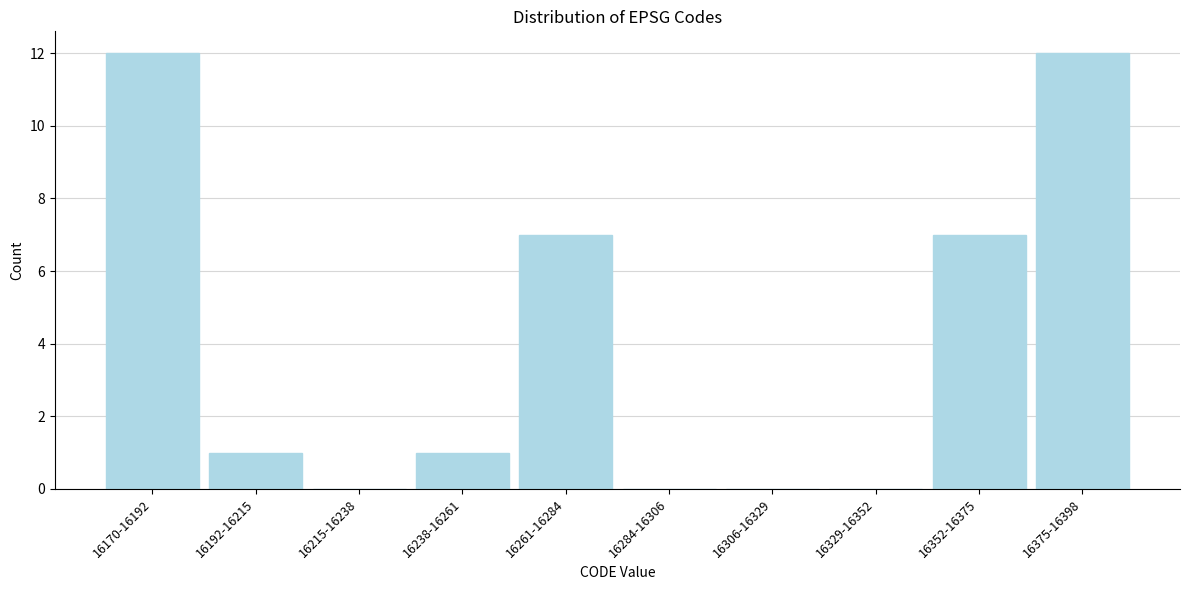

Reading right to left, extract all data points from this chart.

16375-16398=12	16352-16375=7	16329-16352=0	16306-16329=0	16284-16306=0	16261-16284=7	16238-16261=1	16215-16238=0	16192-16215=1	16170-16192=12